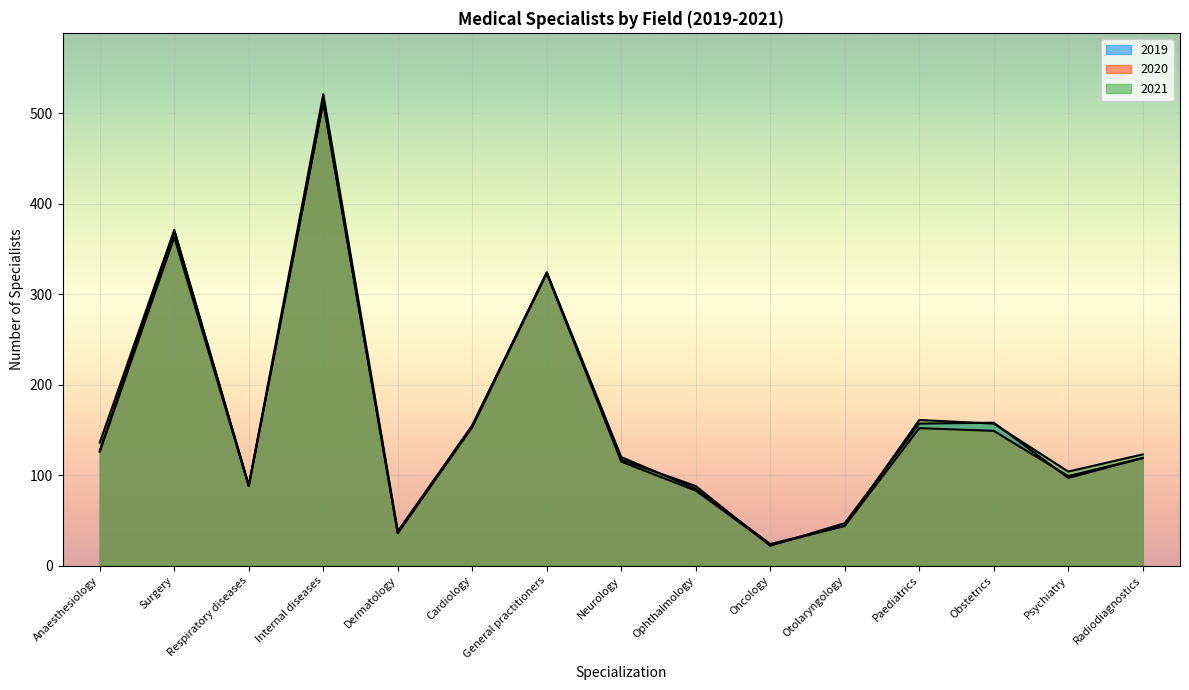

Where is the first local minimum for 2021?

Respiratory diseases